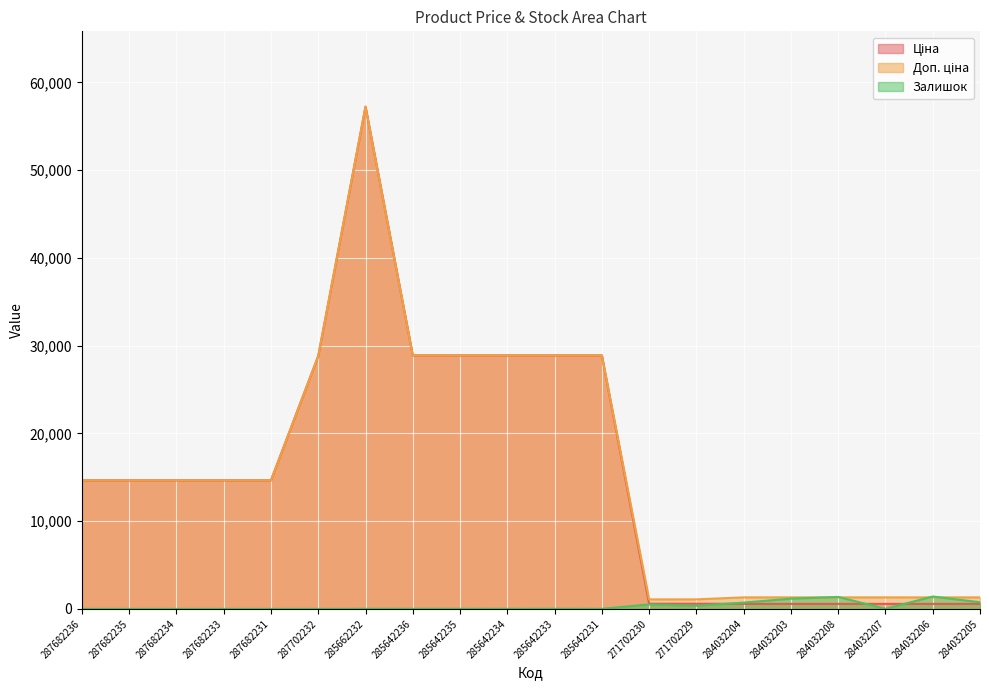

The Залишок series shows 516.0 at 271702230. True or false?

True